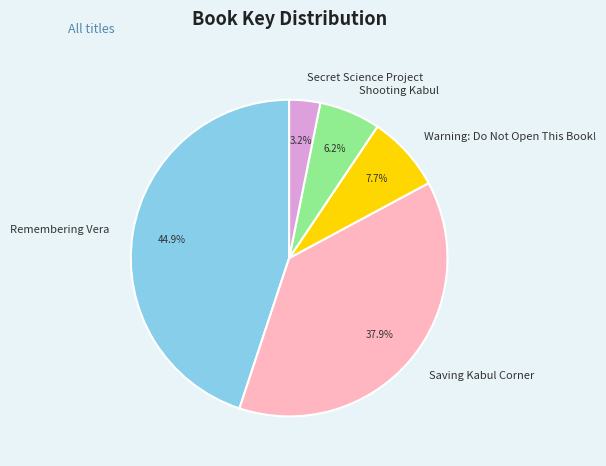

Rank the categories by value from highest to lowest.

Remembering Vera, Saving Kabul Corner, Warning: Do Not Open This Book!, Shooting Kabul, Secret Science Project